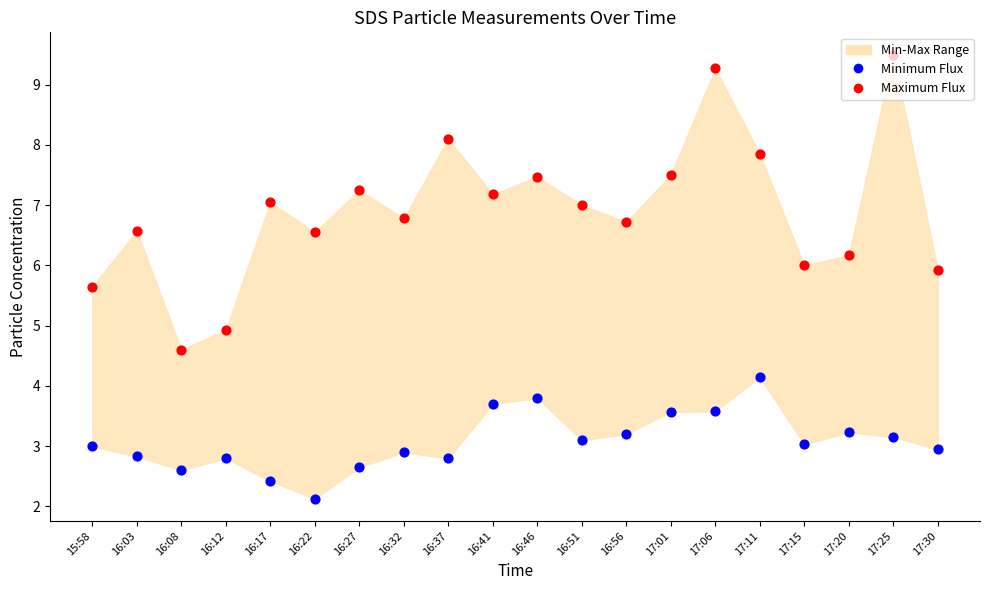

Which series has the largest Y range (max minus min)?

Maximum Flux